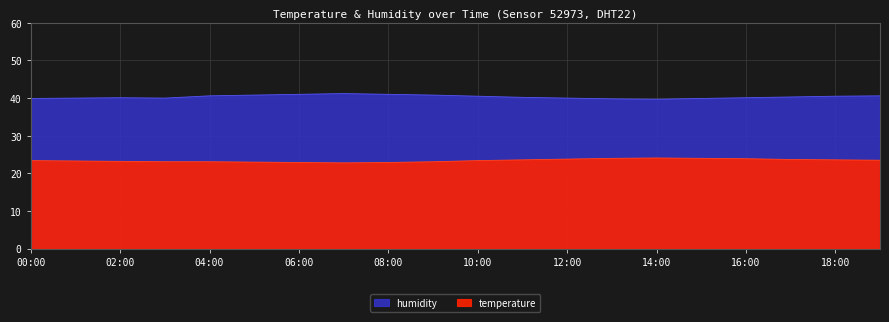

The humidity series shows 40.0 at 03:00. True or false?

True